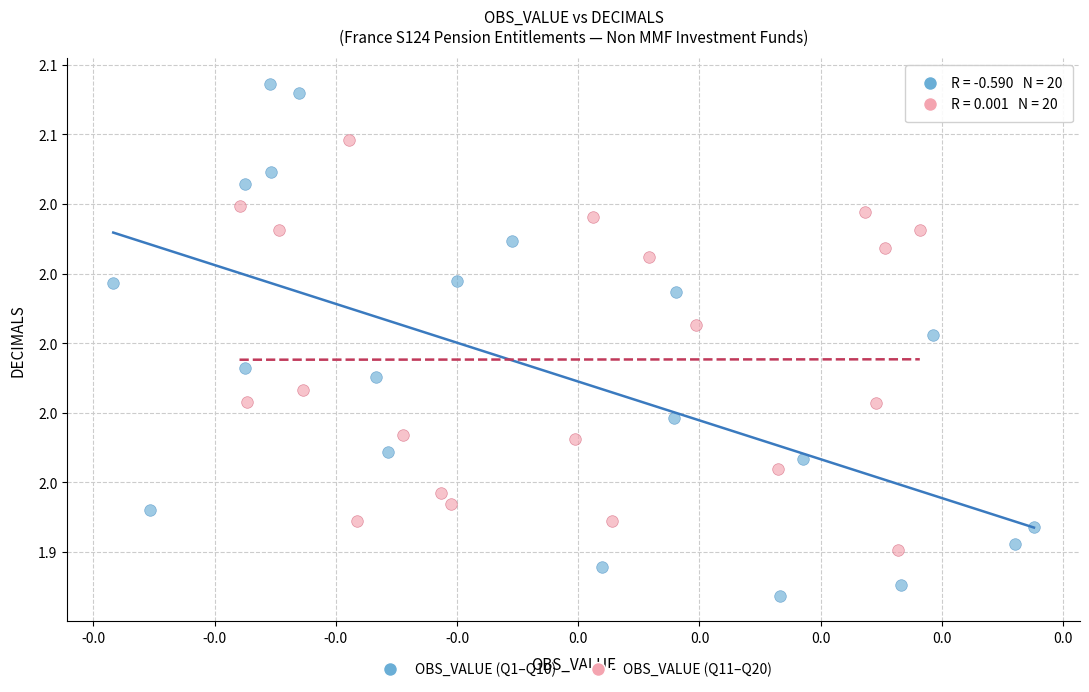

Which series reaches the minimum Y coordinate?

OBS_VALUE (Q1–Q10)